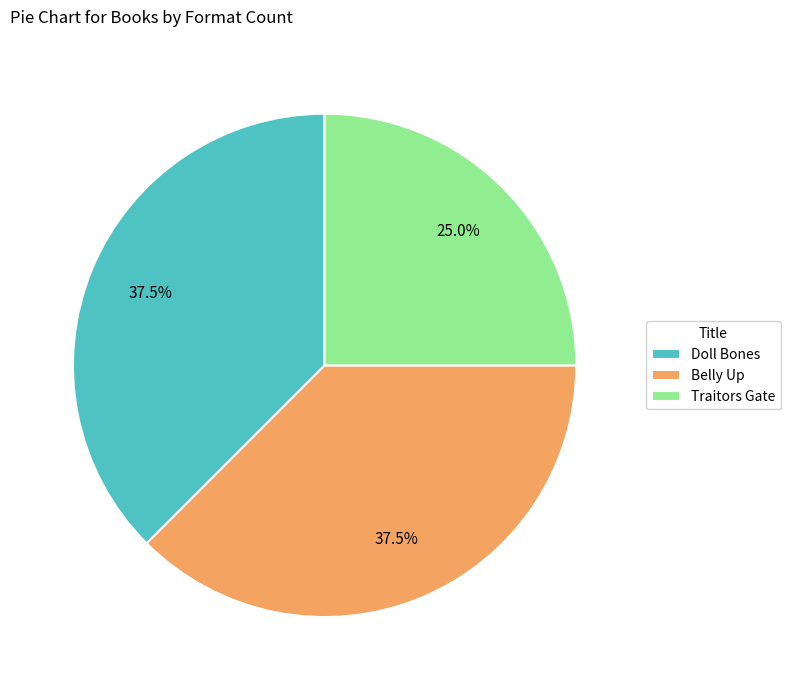

How many segments does this pie chart have?

3